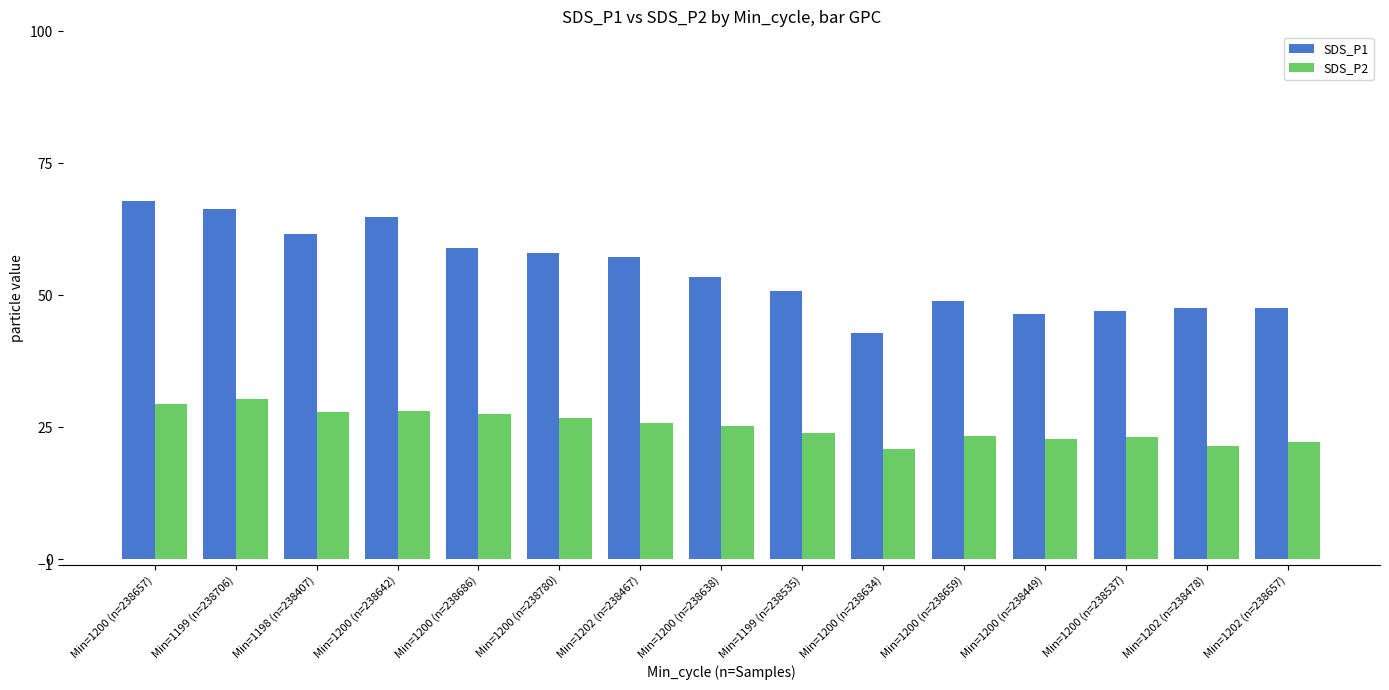

What is the label of the 5th bar from the right?

Min=1200 (n=238659)